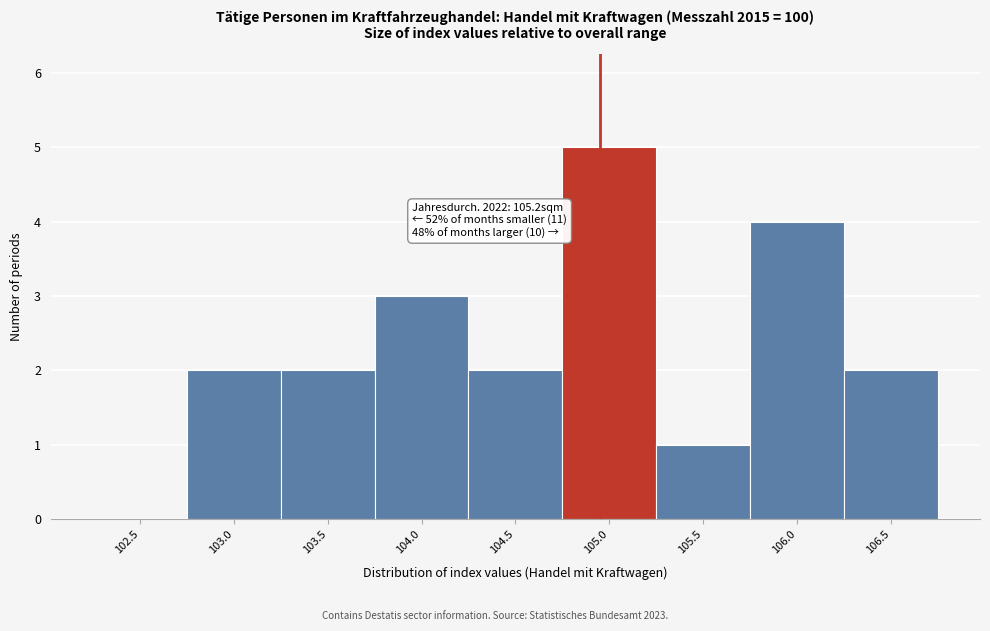

Reading right to left, extract all data points from this chart.

106.5=2	106.0=4	105.5=1	105.0=5	104.5=2	104.0=3	103.5=2	103.0=2	102.5=0